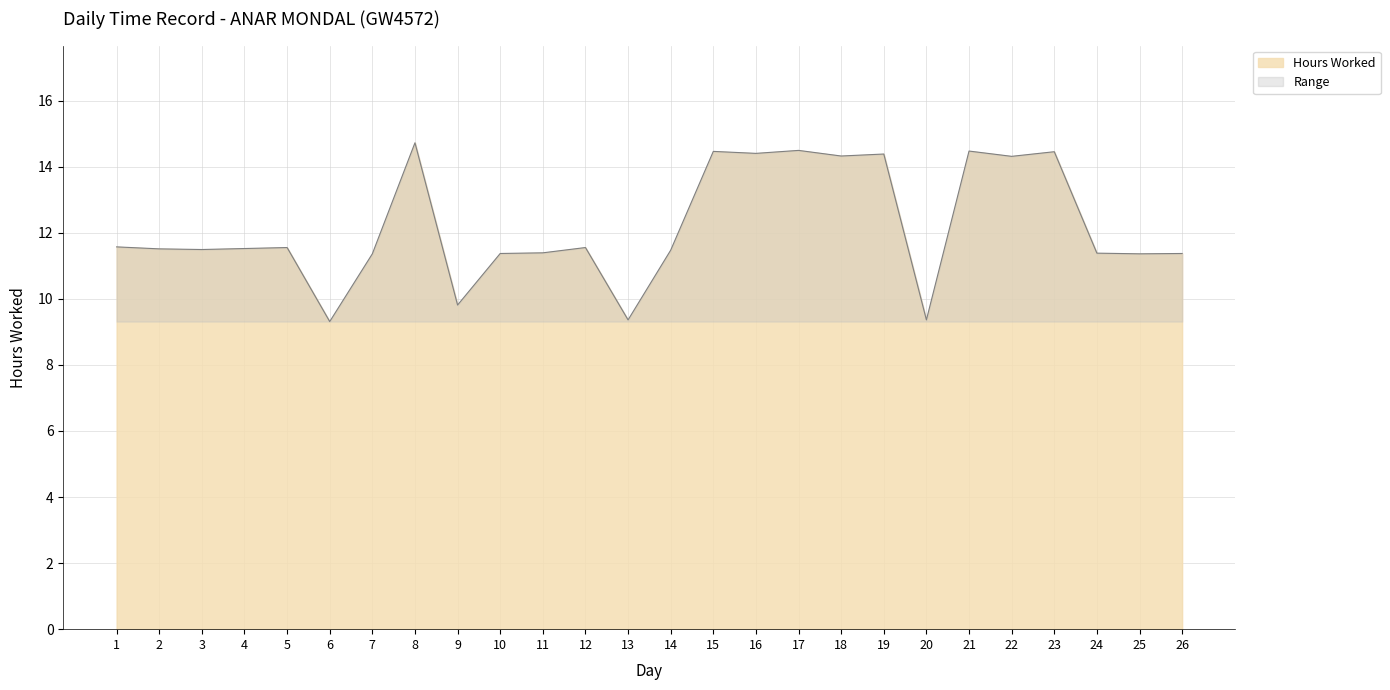

Reading left to right, what are all the values shown in this chart?

11.6	11.5	11.5	11.5	11.6	9.3	11.4	14.7	9.8	11.4	11.4	11.6	9.4	11.5	14.5	14.4	14.5	14.3	14.4	9.4	14.5	14.3	14.4	11.4	11.4	11.4